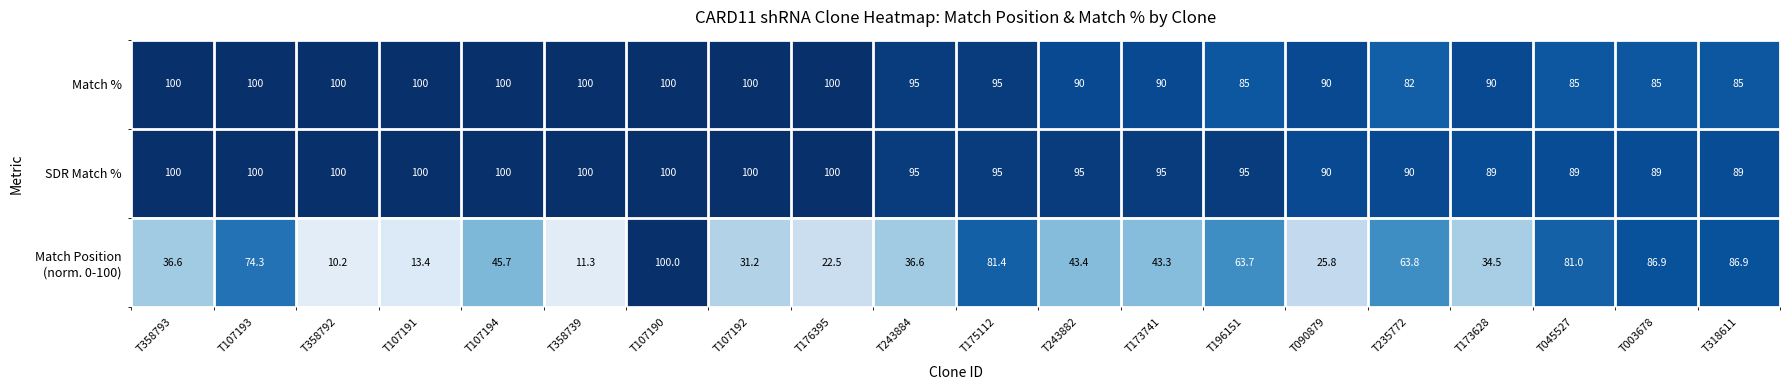

Between T107194 and T243882, which series saw the biggest shift?

Match %